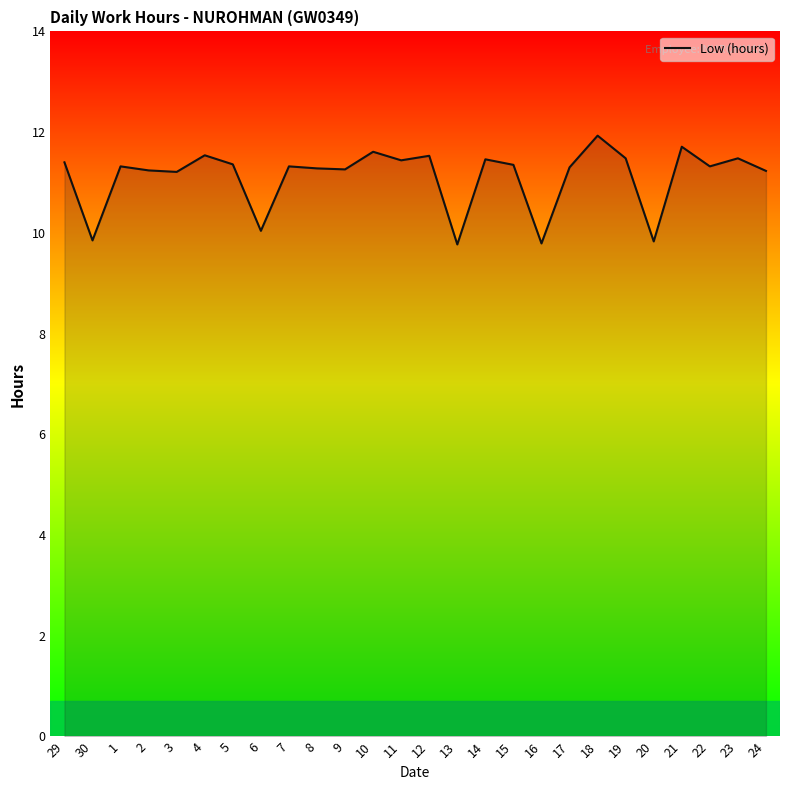

The value at 12 is 20.2. True or false?

False